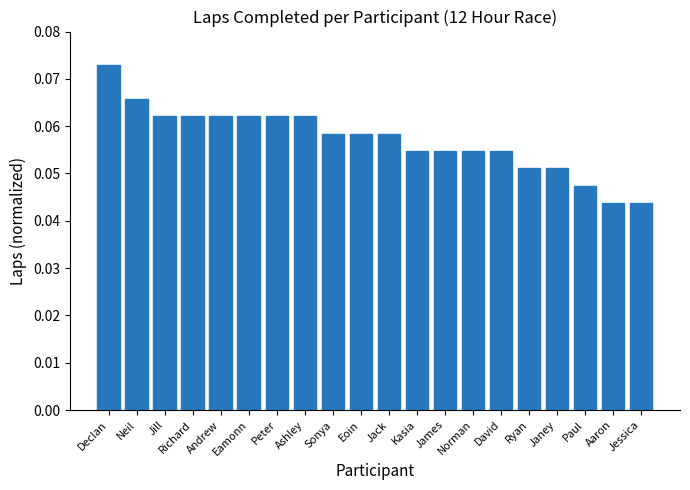

How many series are shown in this chart?

1